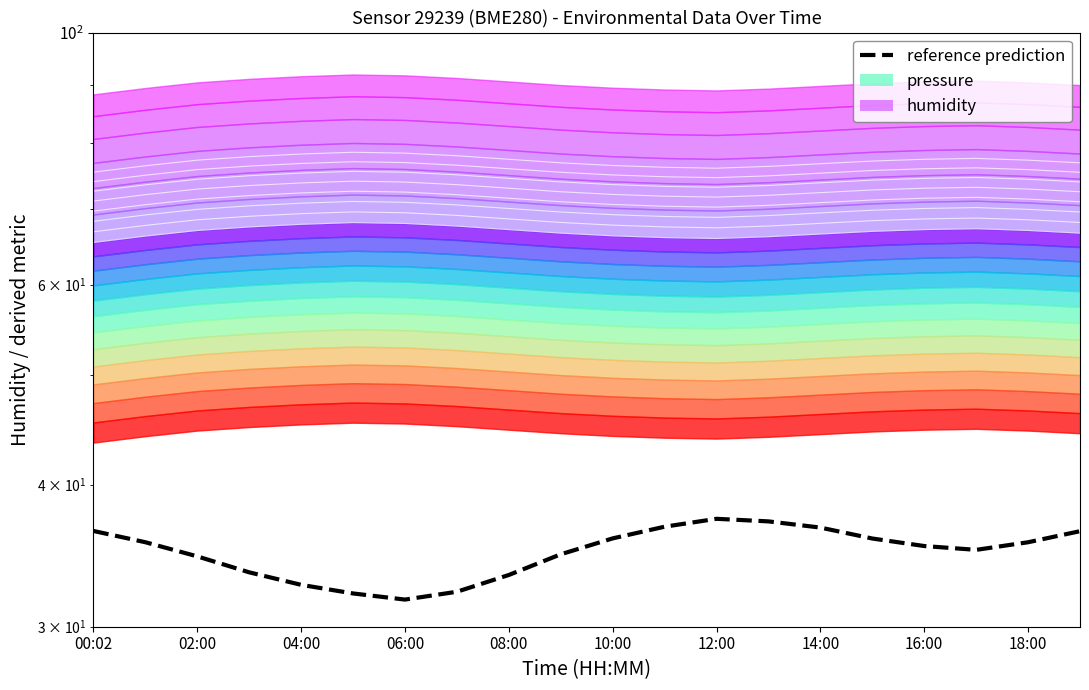

What is the total value across all series at 13?

103.3